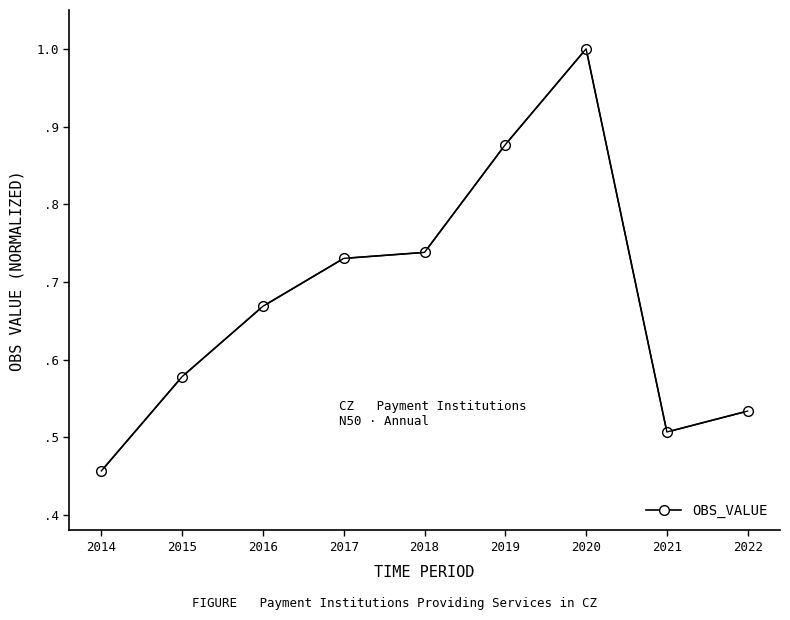

Reading left to right, transcribe all the data shown in this chart.

2014=0.5	2015=0.6	2016=0.7	2017=0.7	2018=0.7	2019=0.9	2020=1.0	2021=0.5	2022=0.5